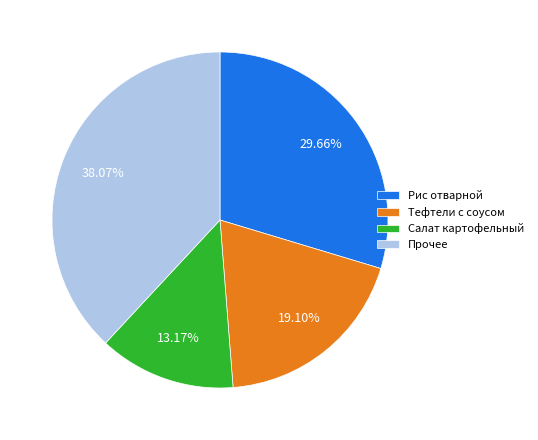

Between Прочее and Тефтели с соусом, which is larger?

Прочее